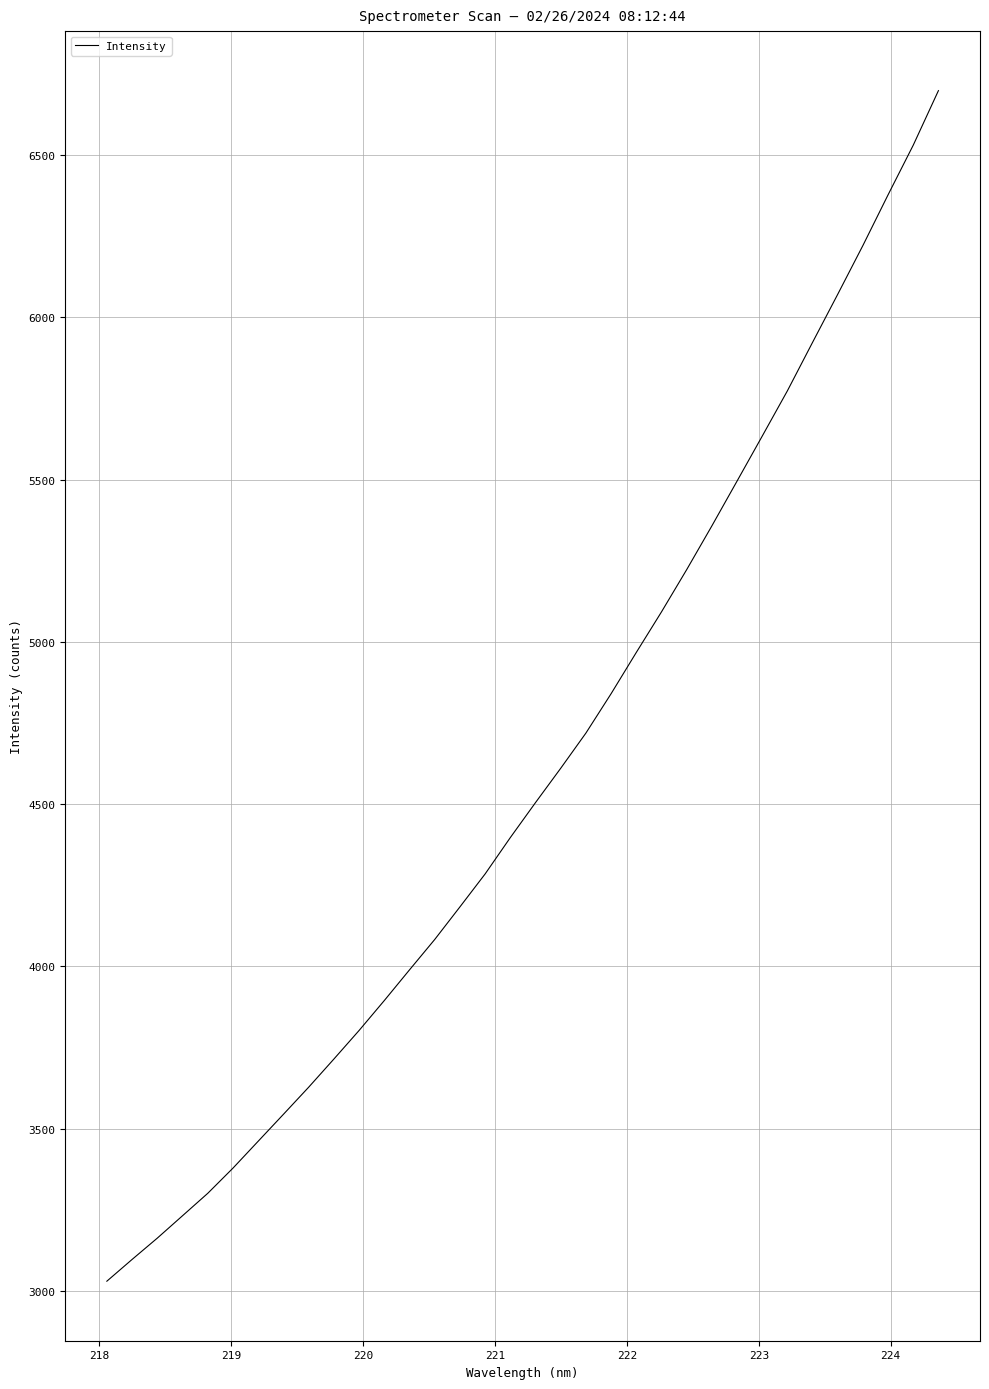

What is the smallest value displayed?

3029.4